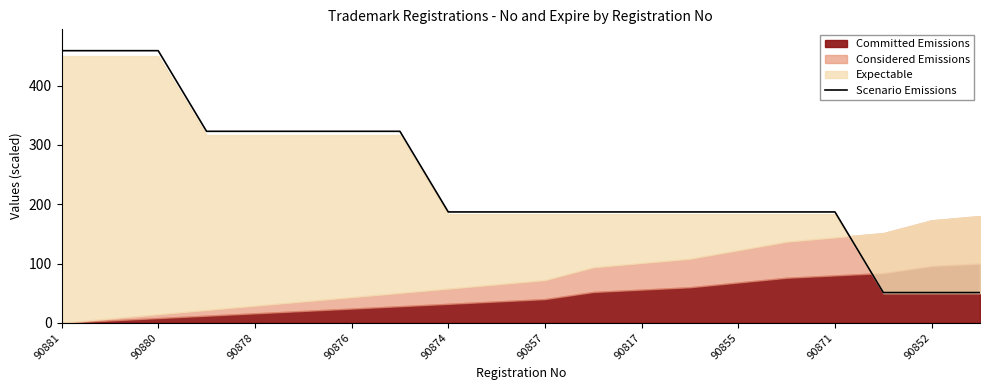

The value of Scenario Emissions at 90874 is 187.0. True or false?

True